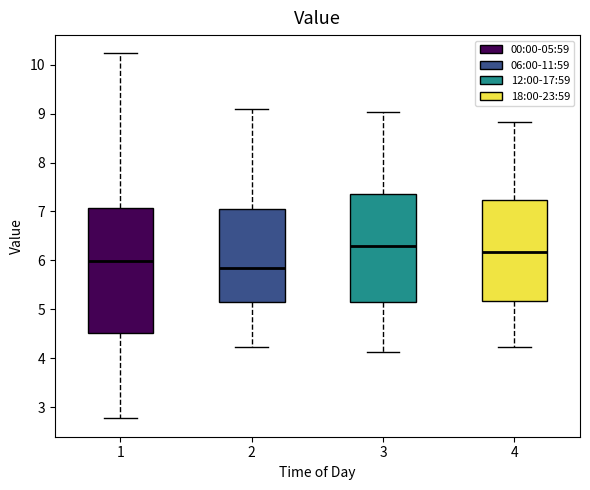

Reading left to right, transcribe this box plot: for each box, give where its median line is, the range the box spans, and where its two whiskers end, as read against the y-axis. The values are not printed on the chart, so give them approximately, as read against the axis.

1: median 6.0, box 4.5 to 7.1, whiskers 2.8 to 10.2
2: median 5.9, box 5.1 to 7.1, whiskers 4.2 to 9.1
3: median 6.3, box 5.2 to 7.4, whiskers 4.1 to 9.0
4: median 6.2, box 5.2 to 7.2, whiskers 4.2 to 8.8